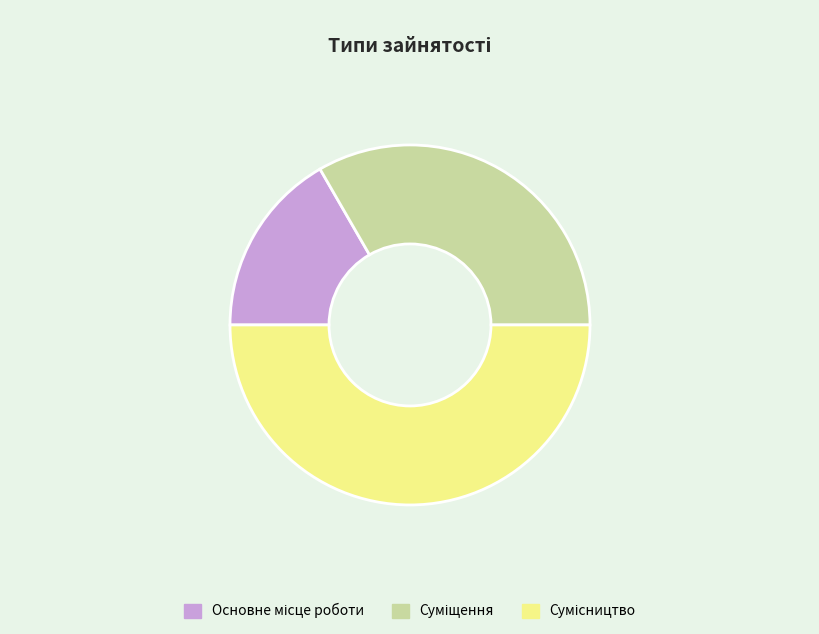

Does Суміщення represent more than half of the total?

No